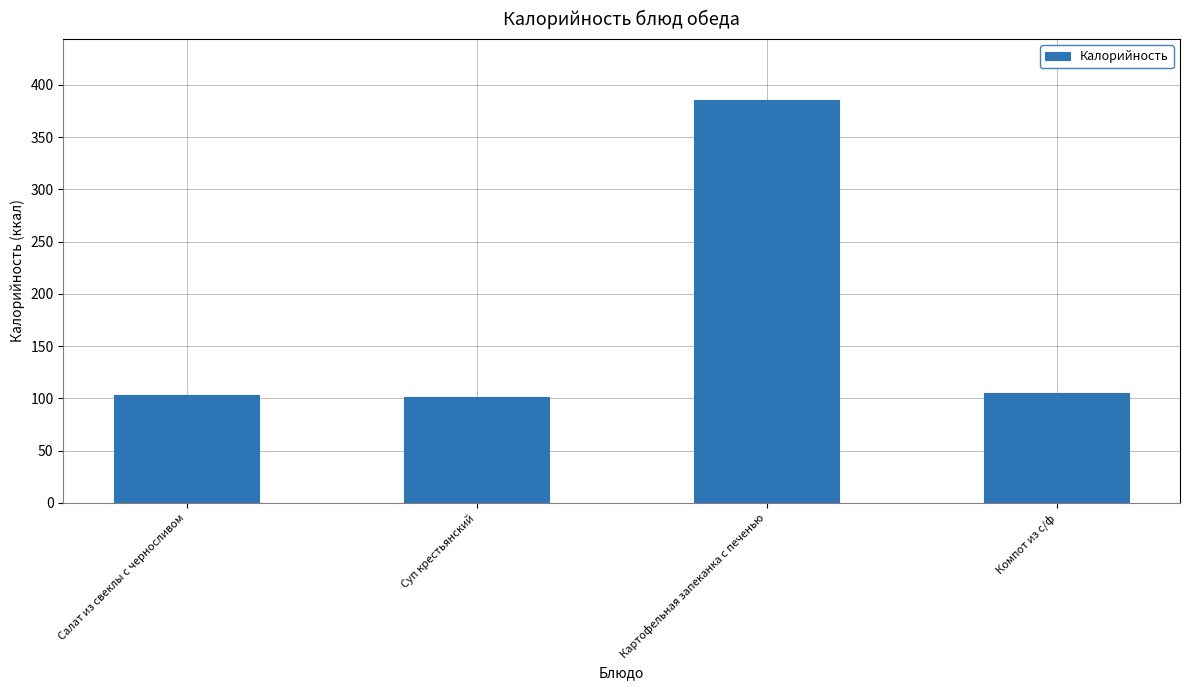

What is the label of the 4th bar from the left?

Компот из с/ф